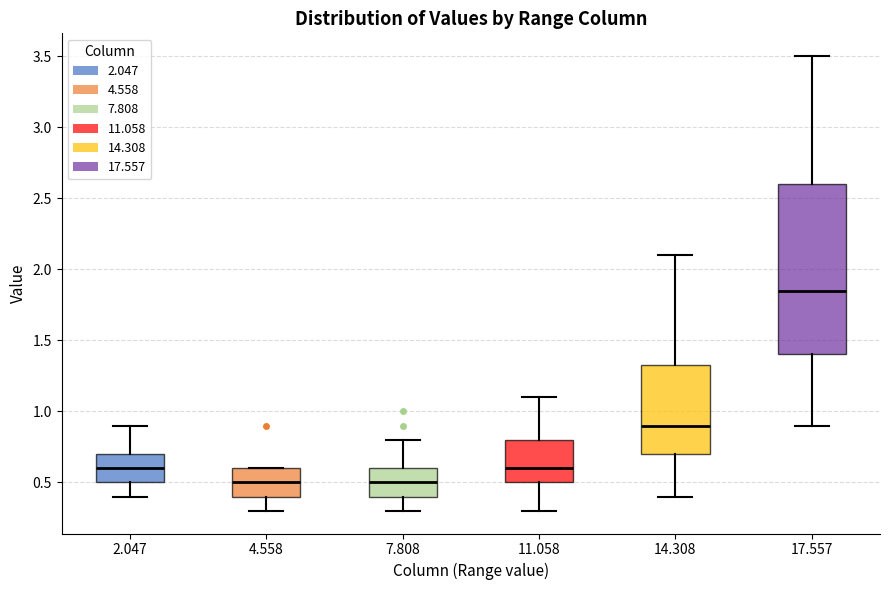

Reading left to right, read every box against the y-axis: the position of its median line, the range the box covers, and the ends of its whiskers. The values are not printed on the chart, so give them approximately, as read against the axis.

2.047: median 0.60, box 0.50 to 0.70, whiskers 0.40 to 0.90
4.558: median 0.50, box 0.40 to 0.60, whiskers 0.30 to 0.60
7.808: median 0.50, box 0.40 to 0.60, whiskers 0.30 to 0.80
11.058: median 0.60, box 0.50 to 0.80, whiskers 0.30 to 1.10
14.308: median 0.90, box 0.70 to 1.35, whiskers 0.40 to 2.10
17.557: median 1.85, box 1.40 to 2.60, whiskers 0.90 to 3.50